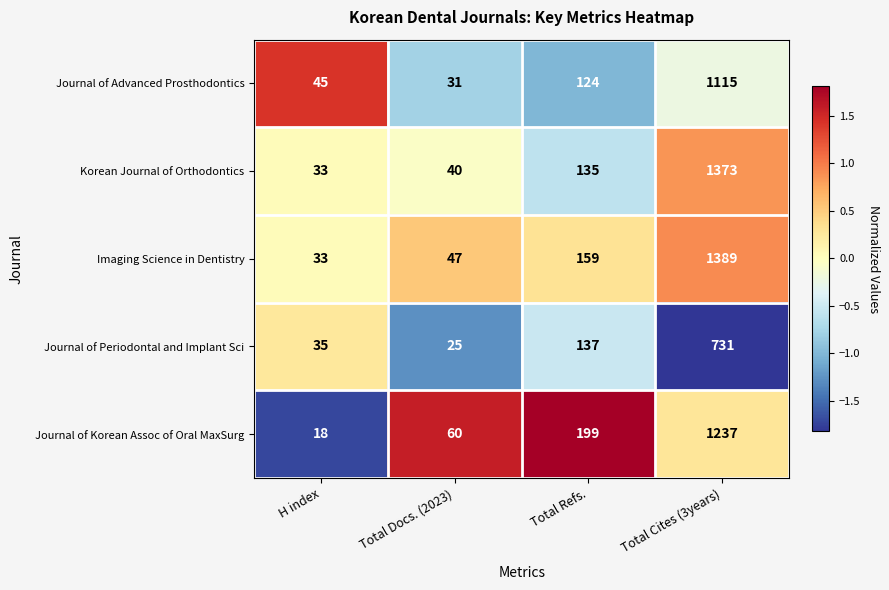

What is the spread (max minus min) of values at H index?

27